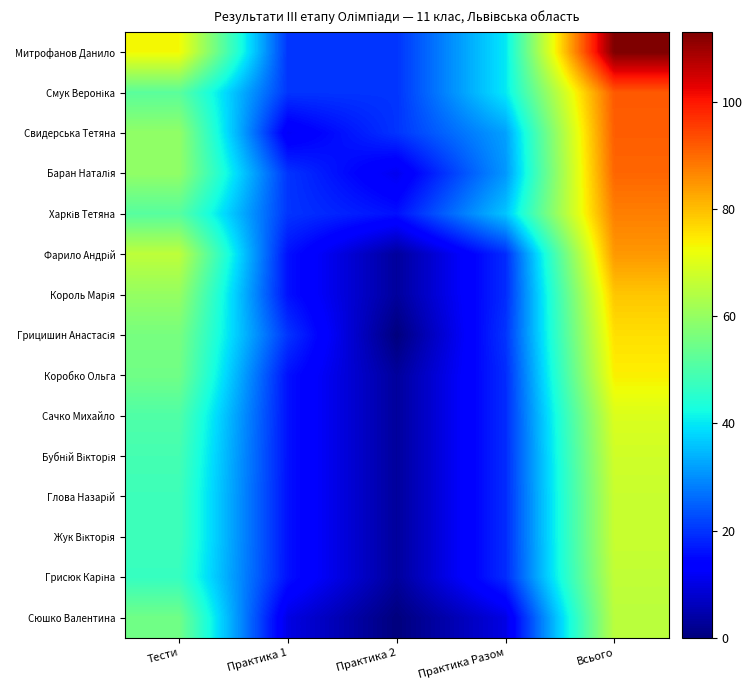

At which category does the chart reach its minimum across all series?

Практика 2